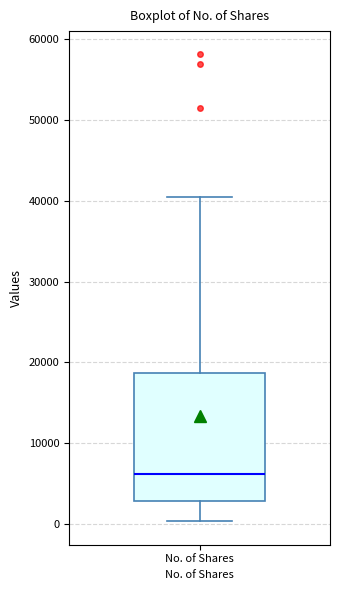

Transcribe this box plot: give where the median line is, the range the box spans, and where the two whiskers end, as read against the y-axis. The values are not printed on the chart, so give them approximately, as read against the axis.

median 6000, box 3000 to 19000, whiskers 0 to 41000